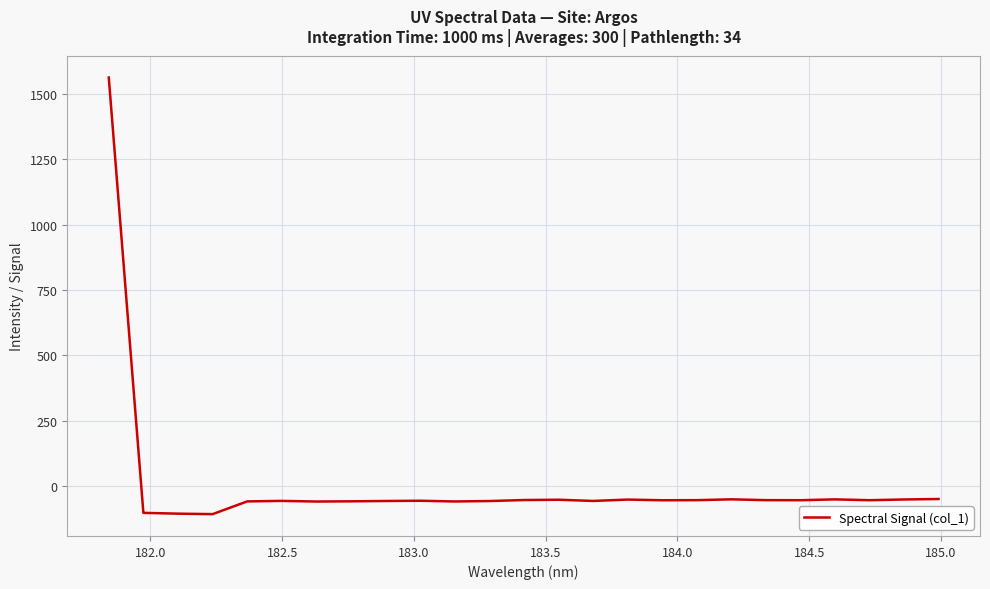

What is the maximum value shown in the chart?

1562.8